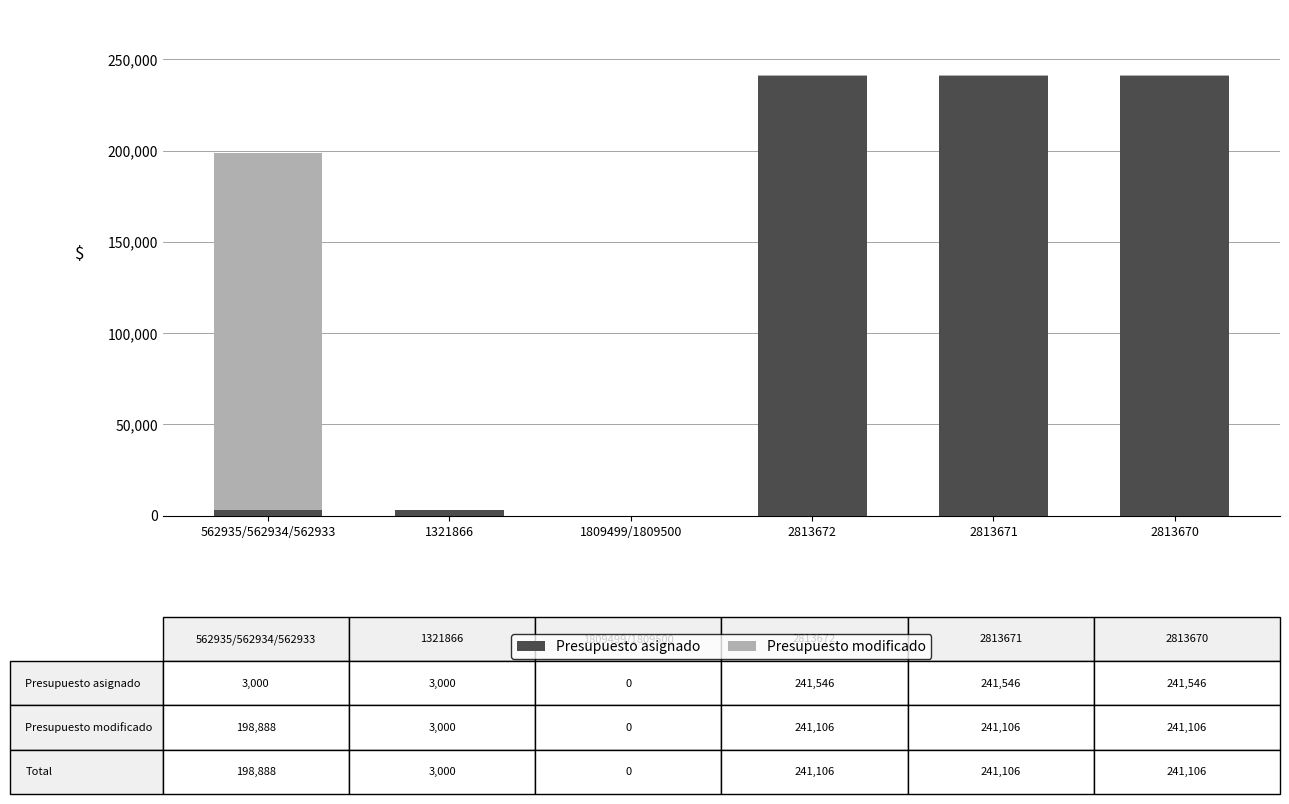

How many groups of bars are there?

6